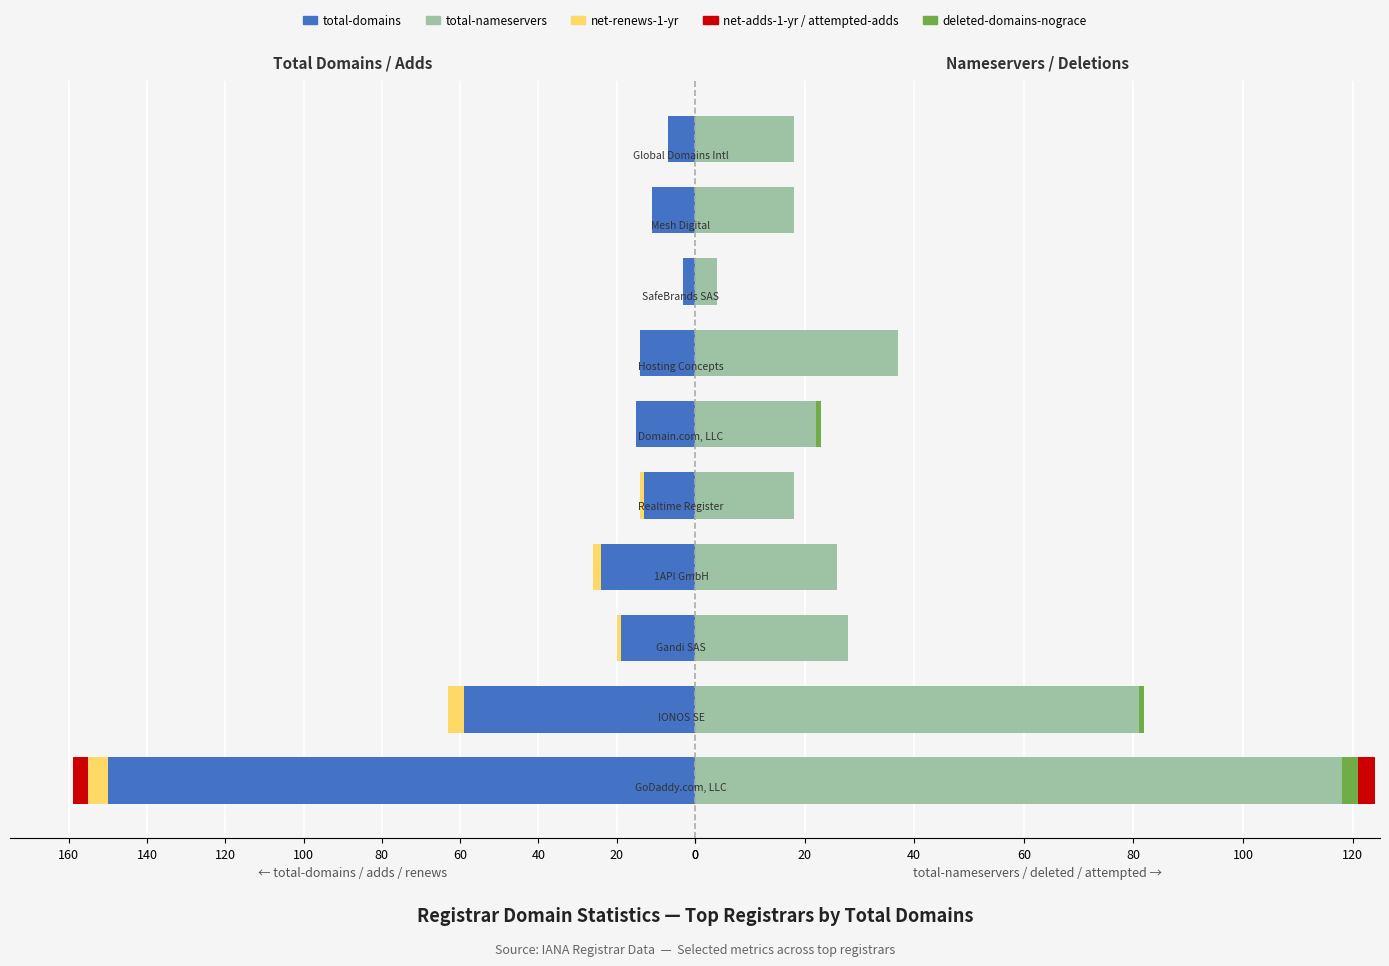

What is the sum of all net-adds-1-yr values?

4